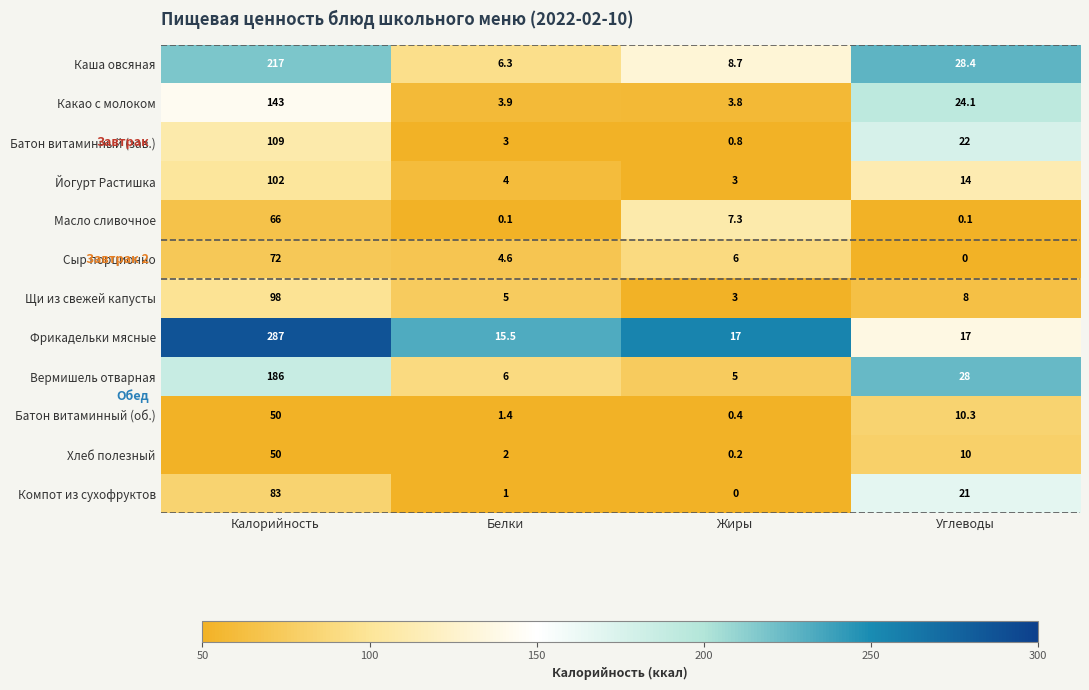

Is the value of Хлеб полезный at Жиры greater than the value of Щи из свежей капусты at Белки?

No